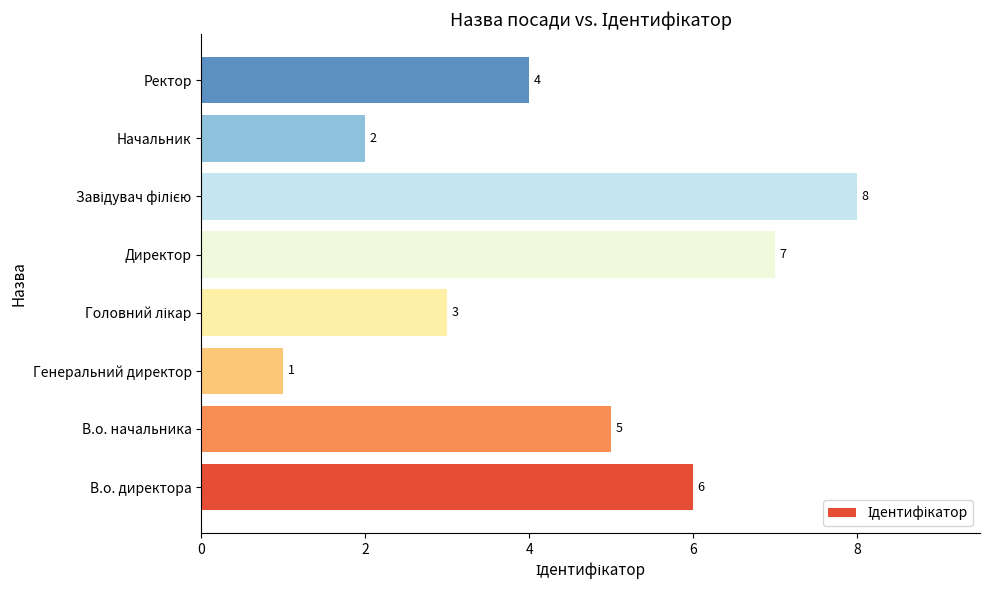

True or false: the data shows 7 at В.о. начальника.

False